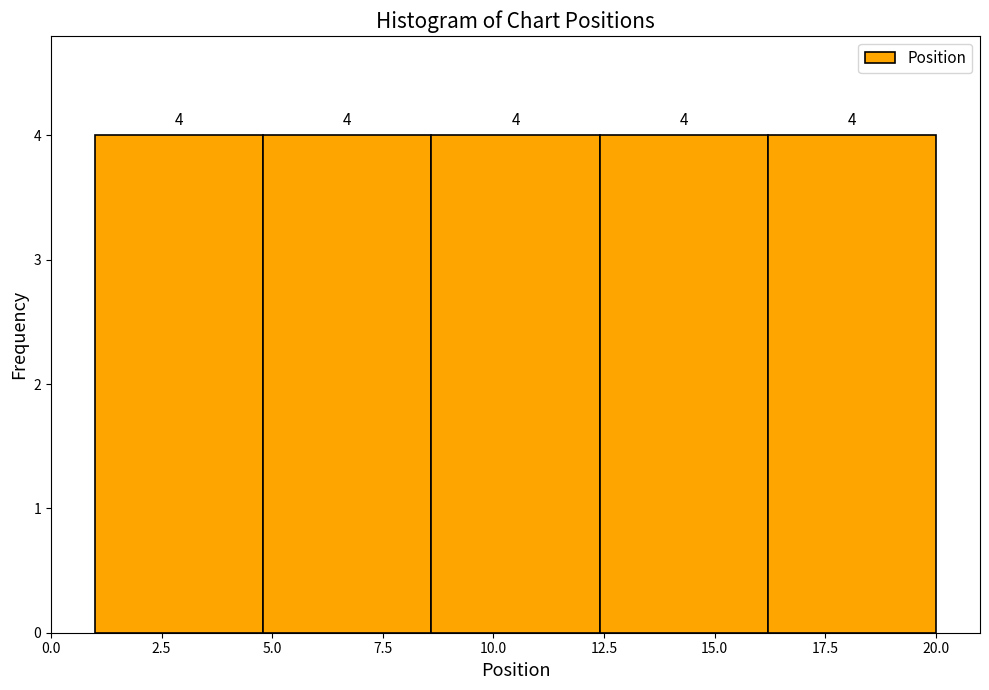

Reading left to right, list every bar in this chart as the range it spans on the x-axis followed by its height. The bar edges are not printed on the chart, so give them approximately, as read against the axis.

1.0 to 4.8: 4
4.8 to 8.6: 4
8.6 to 12.4: 4
12.4 to 16.2: 4
16.2 to 20.0: 4